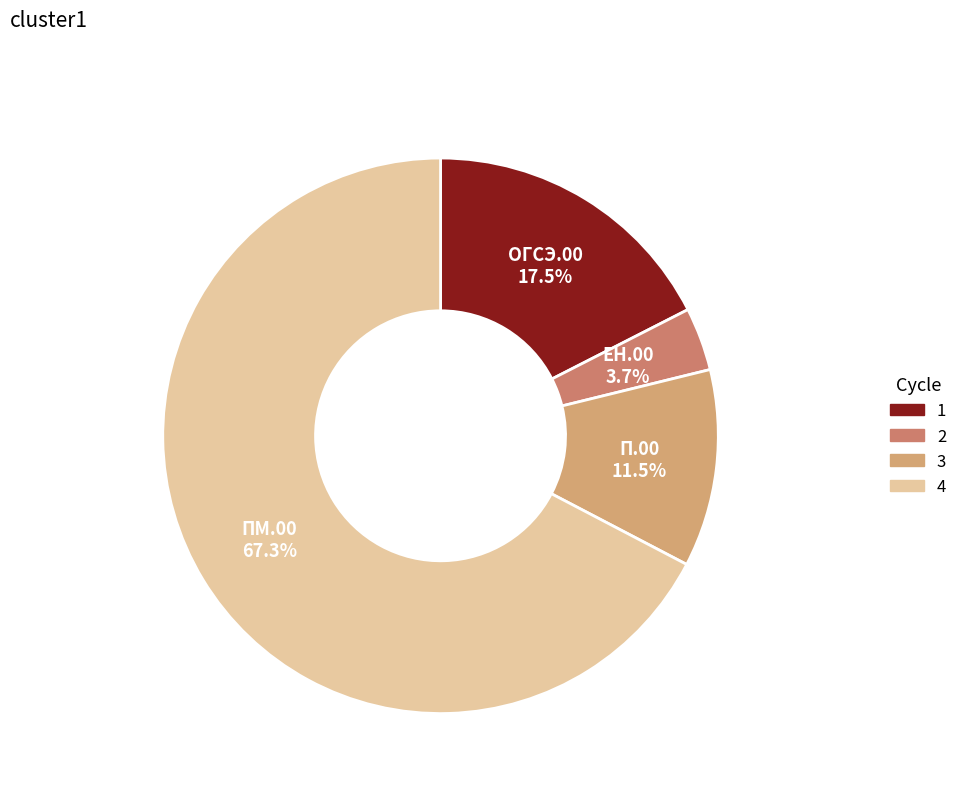

How many slices are in this pie chart?

4